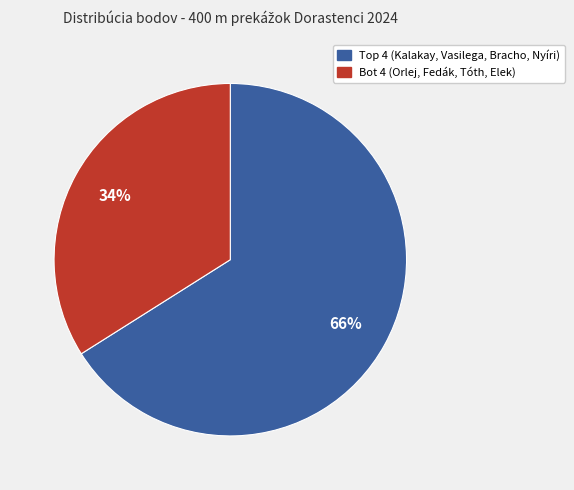

Does any single category account for the majority?

Yes